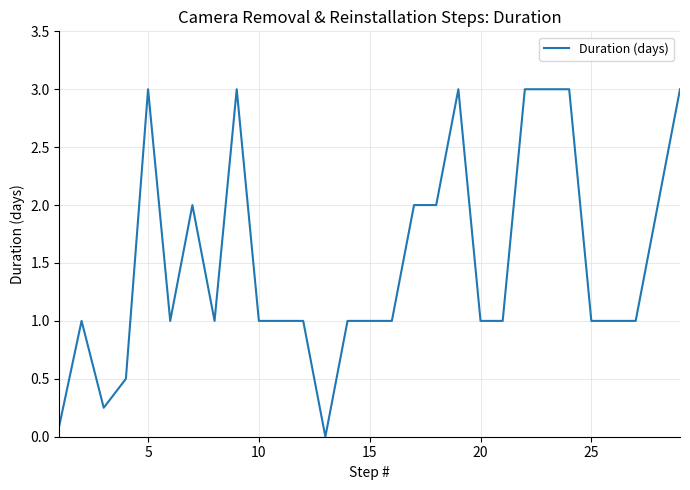

True or false: there are more than 1 points higher than both neighbors.

True